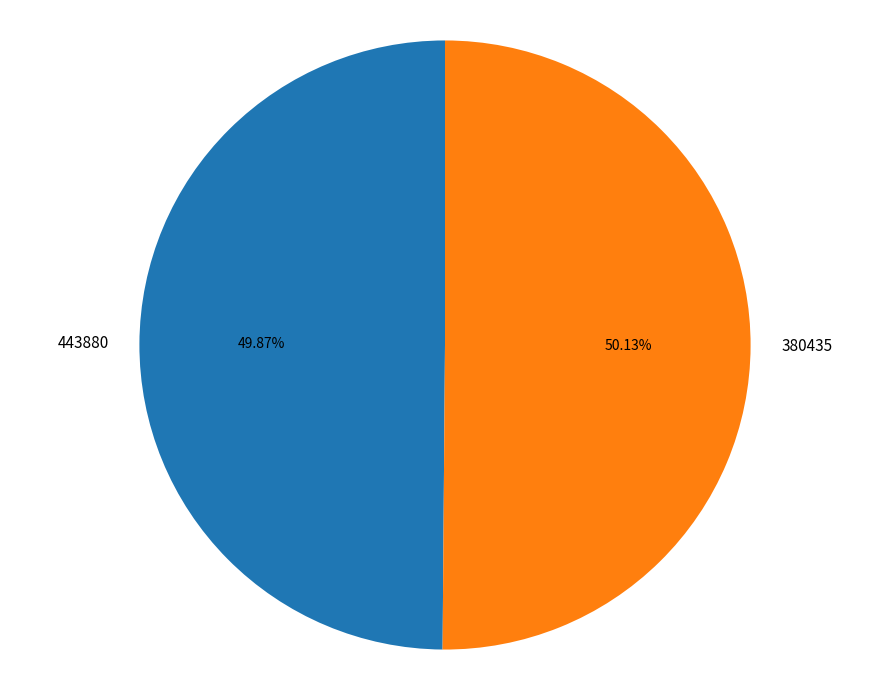

What percentage is the 380435 slice, to the nearest percent?

50%